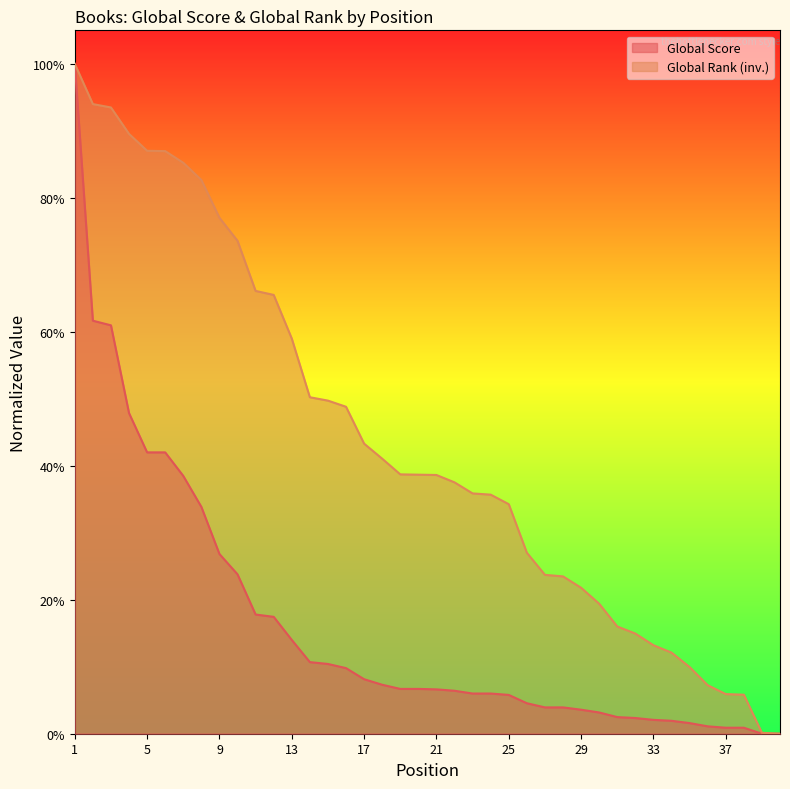

Reading right to left, what are all the values shown in this chart?

Global Score: 40=0.0	39=0.0	38=0.0	37=0.0	36=0.0	35=0.0	34=0.0	33=0.0	32=0.0	31=0.0	30=0.0	29=0.0	28=0.0	27=0.0	26=0.0	25=0.1	24=0.1	23=0.1	22=0.1	21=0.1	20=0.1	19=0.1	18=0.1	17=0.1	16=0.1	15=0.1	14=0.1	13=0.1	12=0.2	11=0.2	10=0.2	9=0.3	8=0.3	7=0.4	6=0.4	5=0.4	4=0.5	3=0.6	2=0.6	1=1.0
Global Rank: 40=0.0	39=0.0	38=0.1	37=0.1	36=0.1	35=0.1	34=0.1	33=0.1	32=0.1	31=0.2	30=0.2	29=0.2	28=0.2	27=0.2	26=0.3	25=0.3	24=0.4	23=0.4	22=0.4	21=0.4	20=0.4	19=0.4	18=0.4	17=0.4	16=0.5	15=0.5	14=0.5	13=0.6	12=0.7	11=0.7	10=0.7	9=0.8	8=0.8	7=0.9	6=0.9	5=0.9	4=0.9	3=0.9	2=0.9	1=1.0